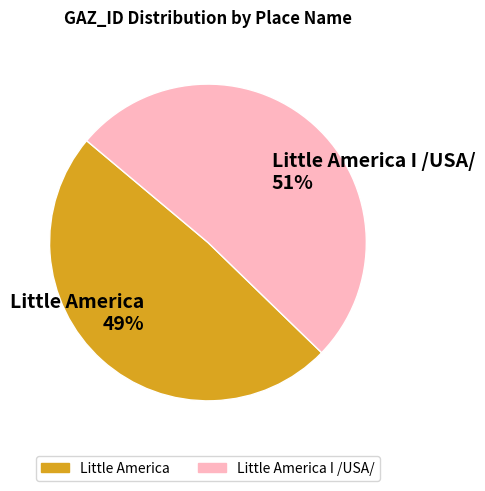

Do Little America I /USA/ 51% and Little America 49% together represent more than half of the pie?

Yes